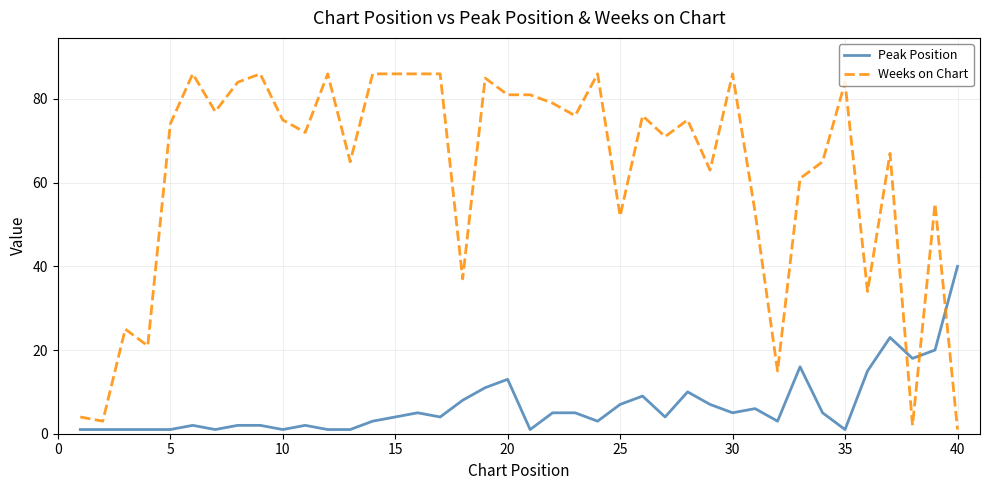

Which series has the widest spread of values?

Weeks on Chart